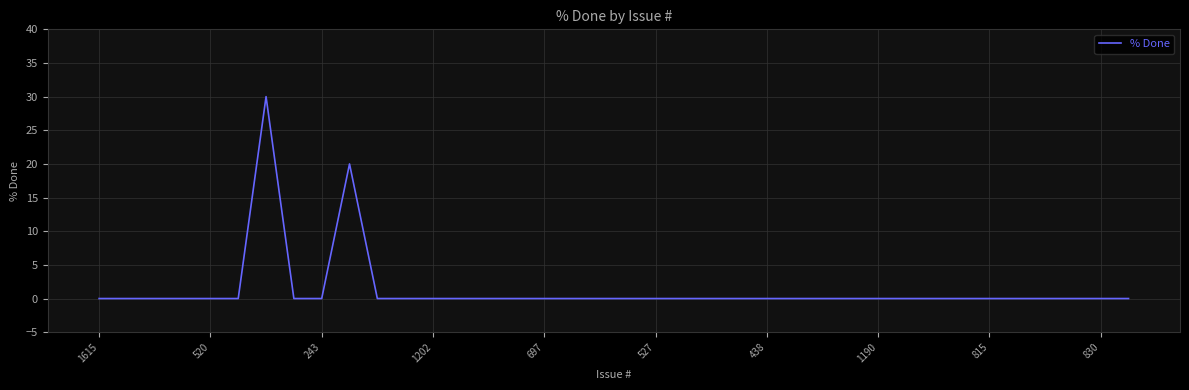

Does the chart have visible grid lines?

Yes